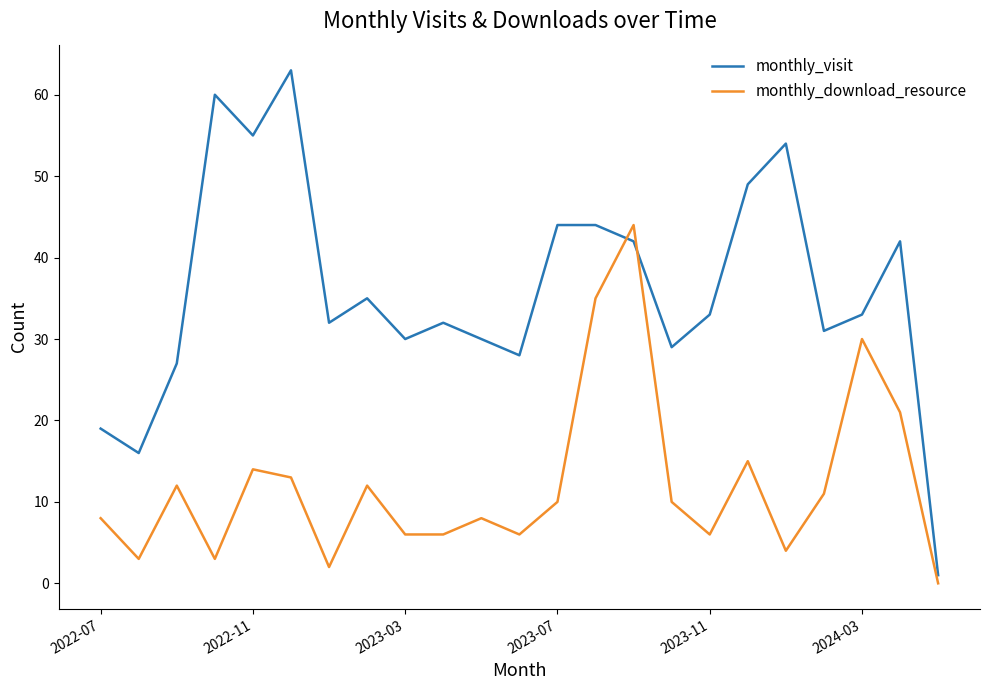

What is the maximum value for monthly_visit?

63